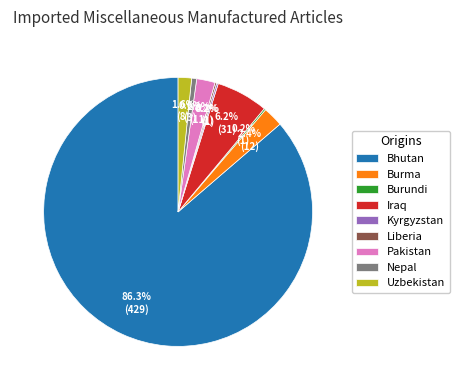

What percentage is NOT represented by Burma?

97.6%